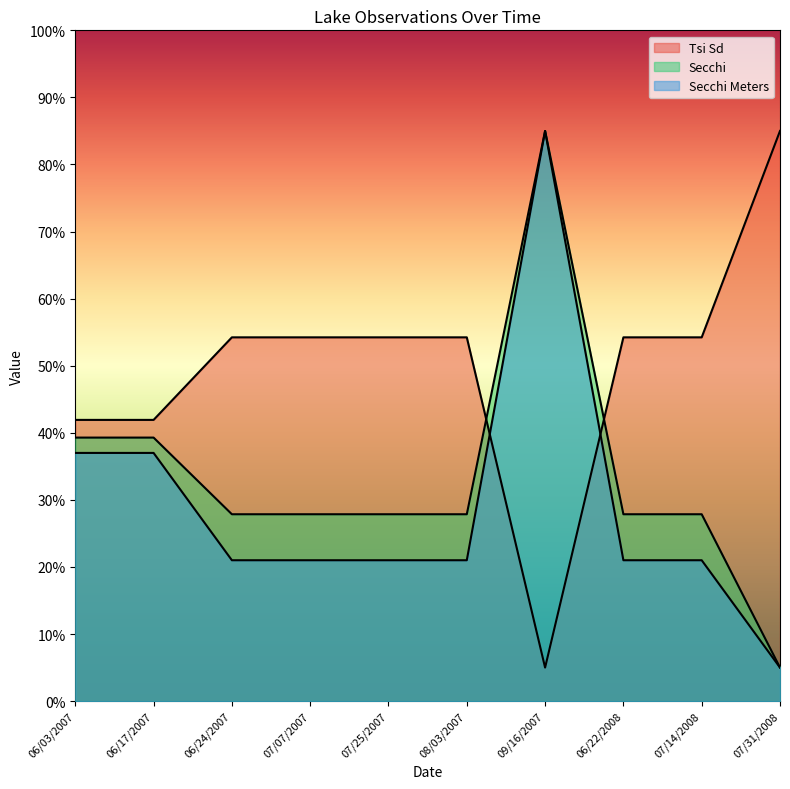

What is the minimum value for Tsi Sd?

5.0